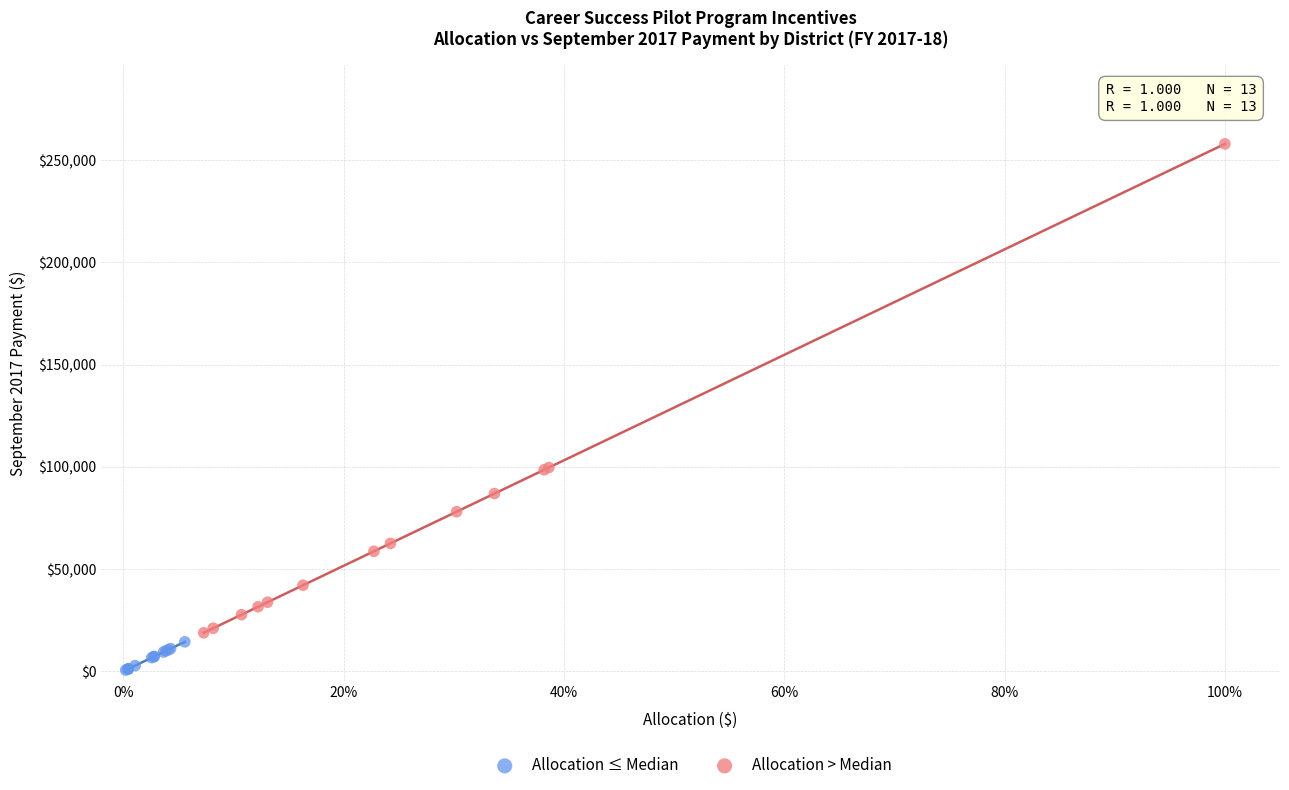

Which series reaches the maximum Y coordinate?

Allocation > Median